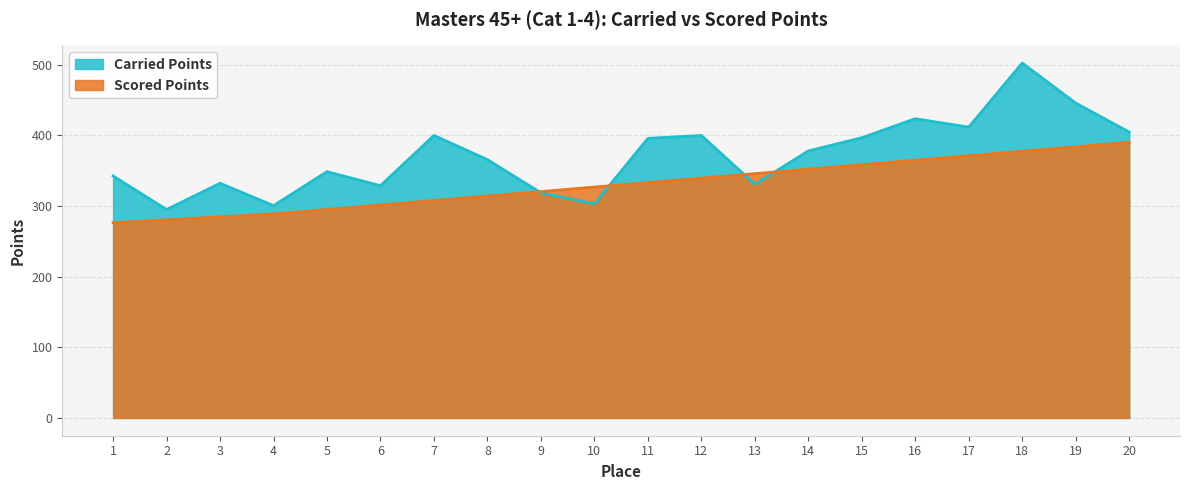

What is the sum of the Scored Points values at 16 and 7?

672.8